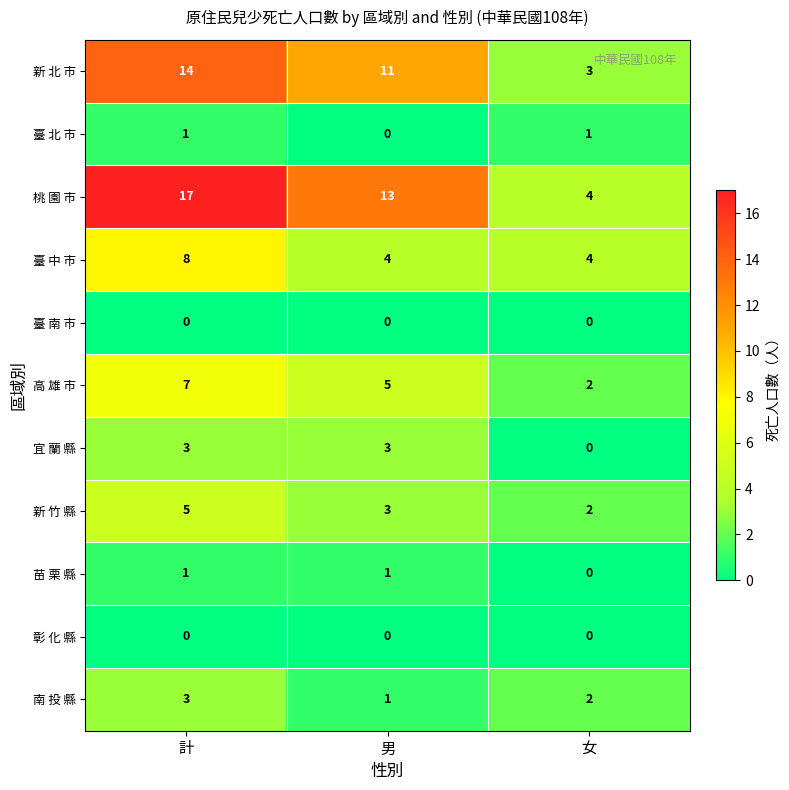

At how many categories does at least one series exceed 14?

1